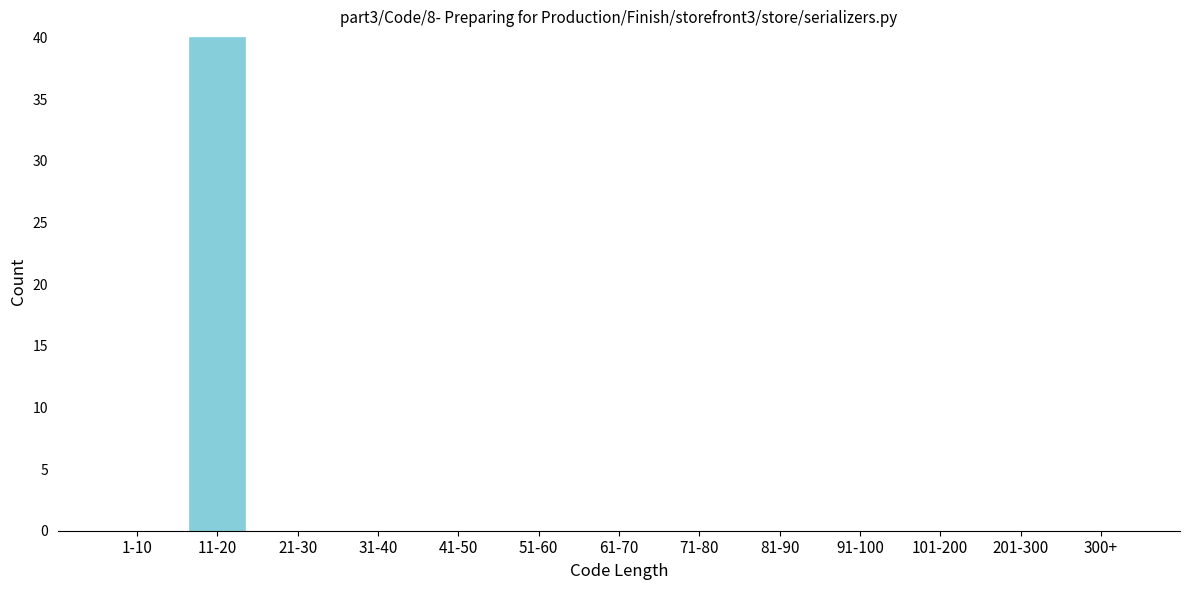

Reading right to left, what are all the values shown in this chart?

300+=0	201-300=0	101-200=0	91-100=0	81-90=0	71-80=0	61-70=0	51-60=0	41-50=0	31-40=0	21-30=0	11-20=40	1-10=0